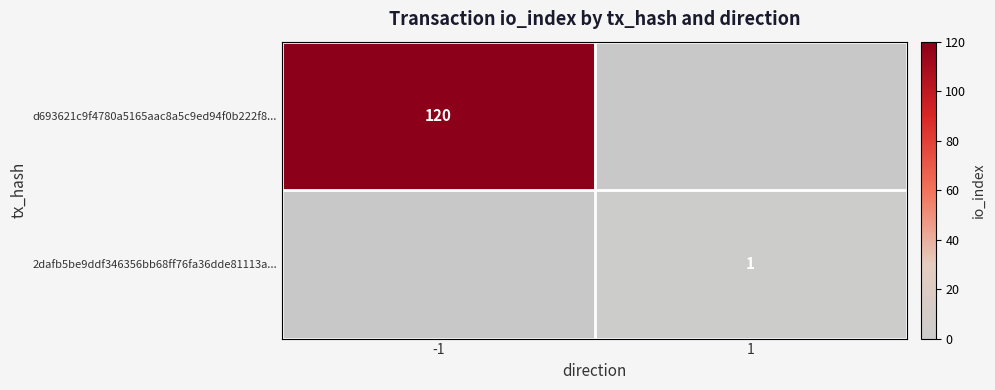

Is the value of d693621c9f4780a5165aac8a5c9ed94f0b222f8... at -1 greater than the value of 2dafb5be9ddf346356bb68ff76fa36dde81113a... at 1?

Yes